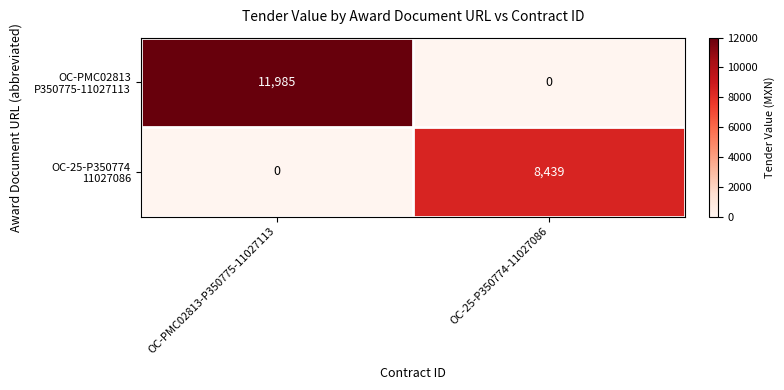

At which category is the sum across all series the highest?

OC-PMC02813-P350775-11027113